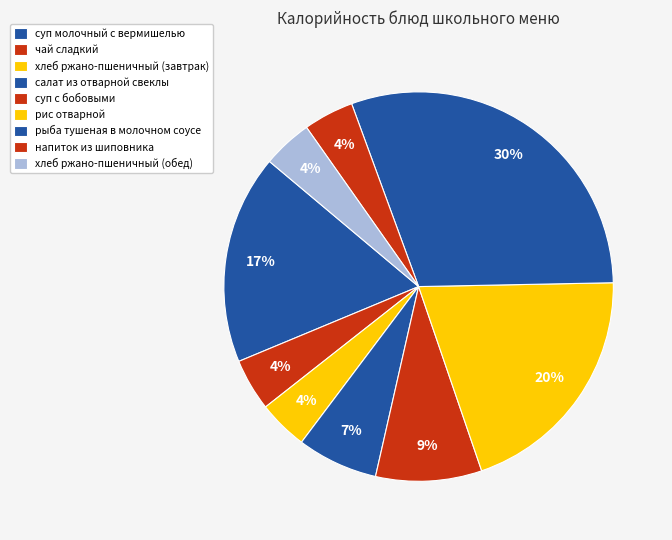

To the nearest percent, what is the difference between the хлеб ржано-пшеничный (завтрак) and рыба тушеная в молочном соусе slice percentages?

26%